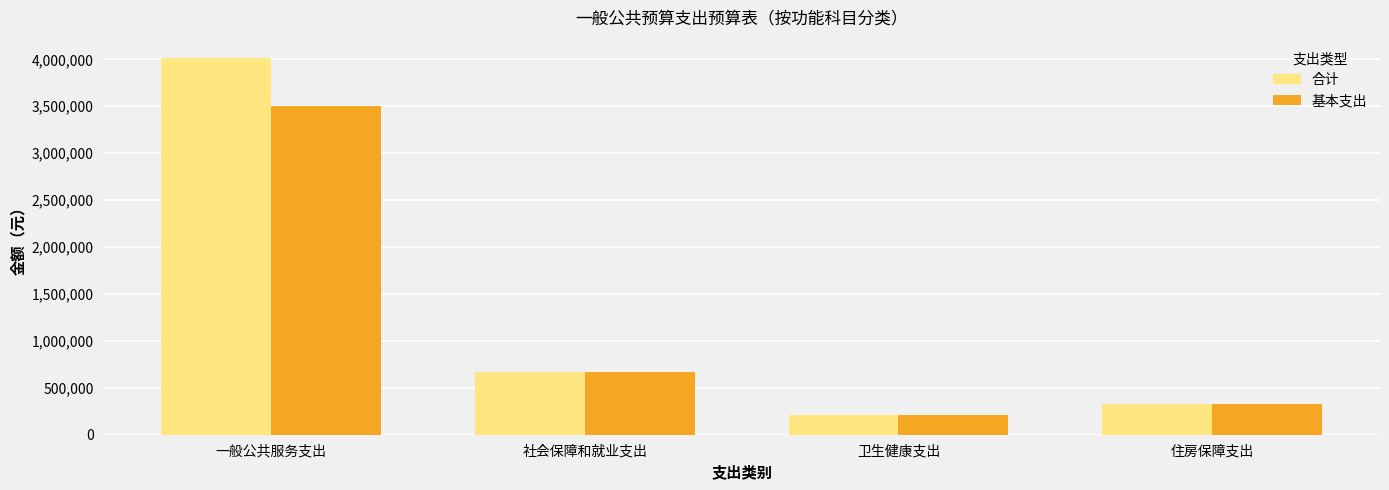

The value of 合计 at 住房保障支出 is 326831.3. True or false?

True